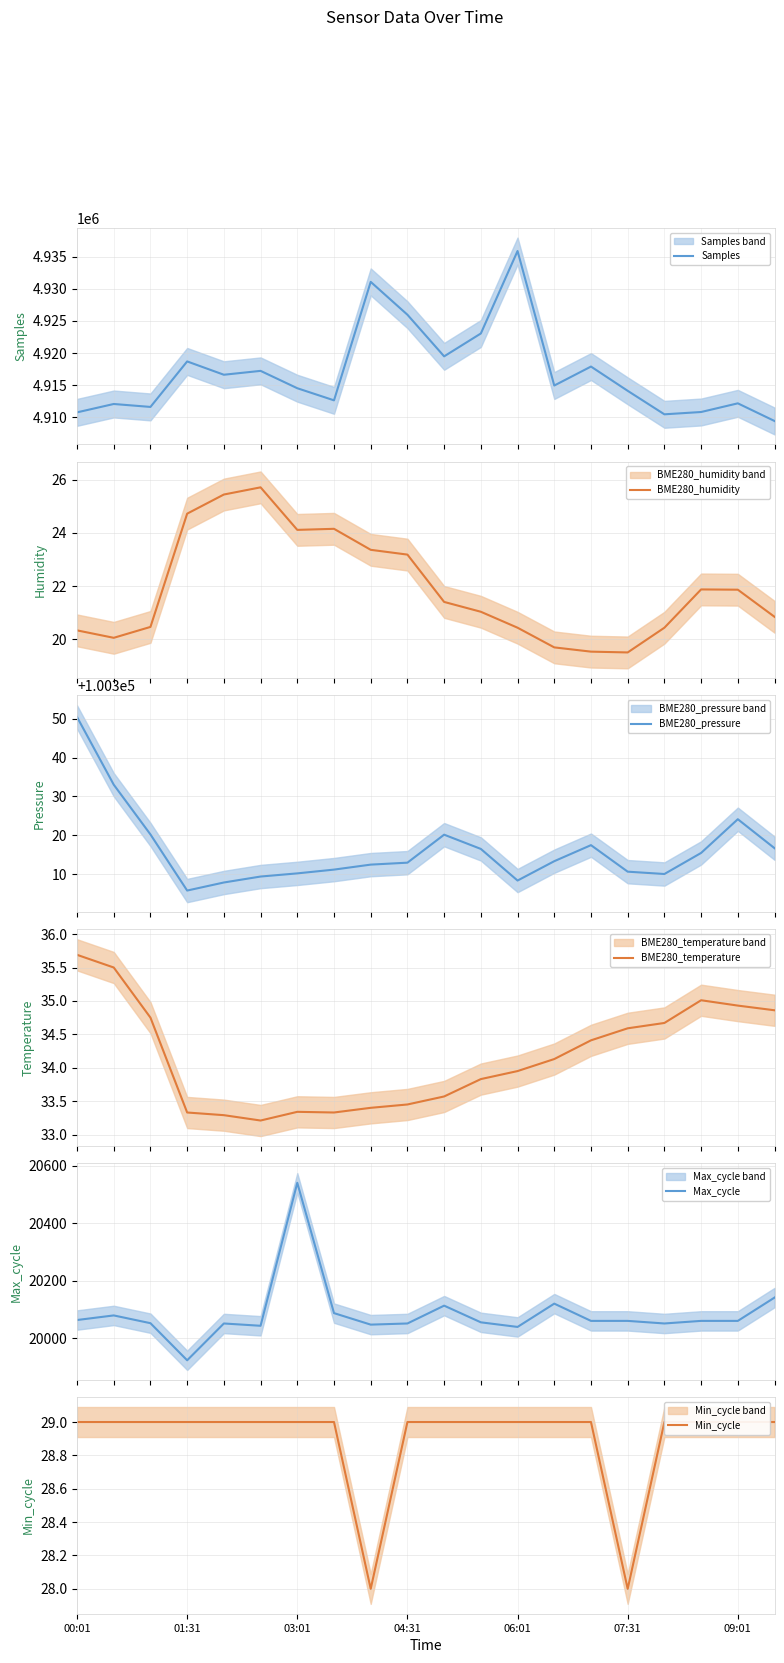

Where is BME280_pressure nearest to the value 100328?

09:01